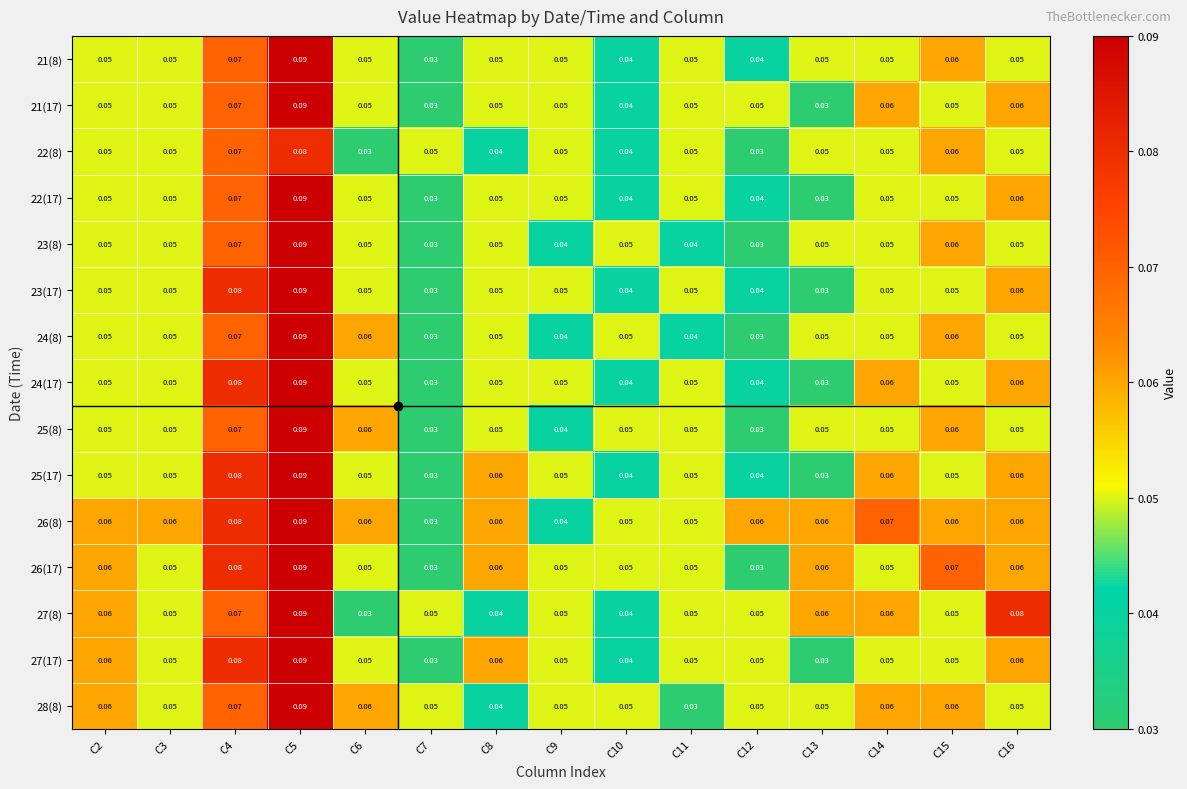

How many categories are shown in the chart?

15